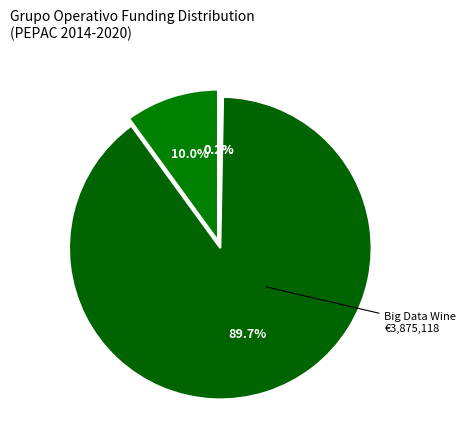

How many slices are in this pie chart?

4